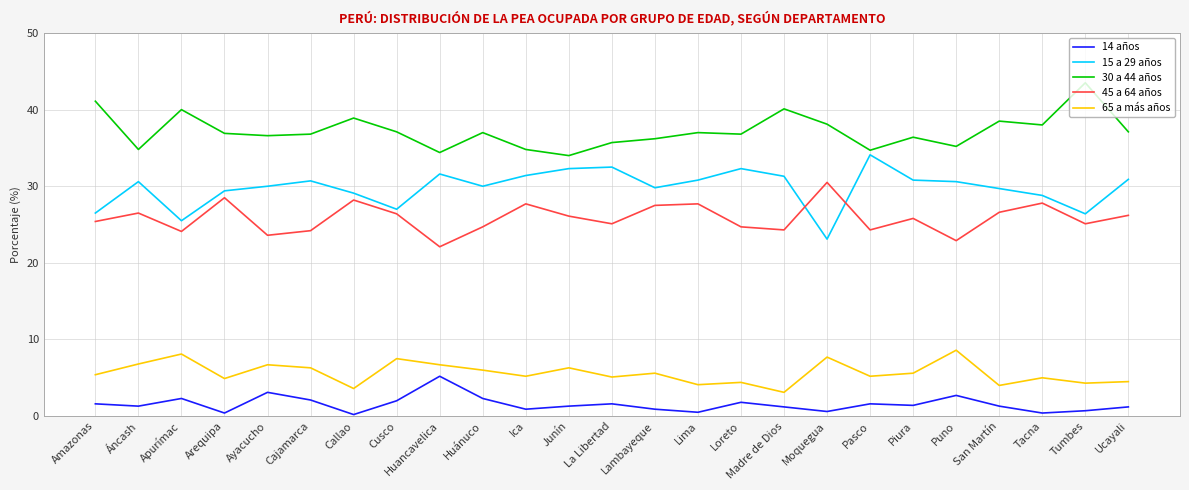

The value of 65 a más años at Lima is 1.5. True or false?

False